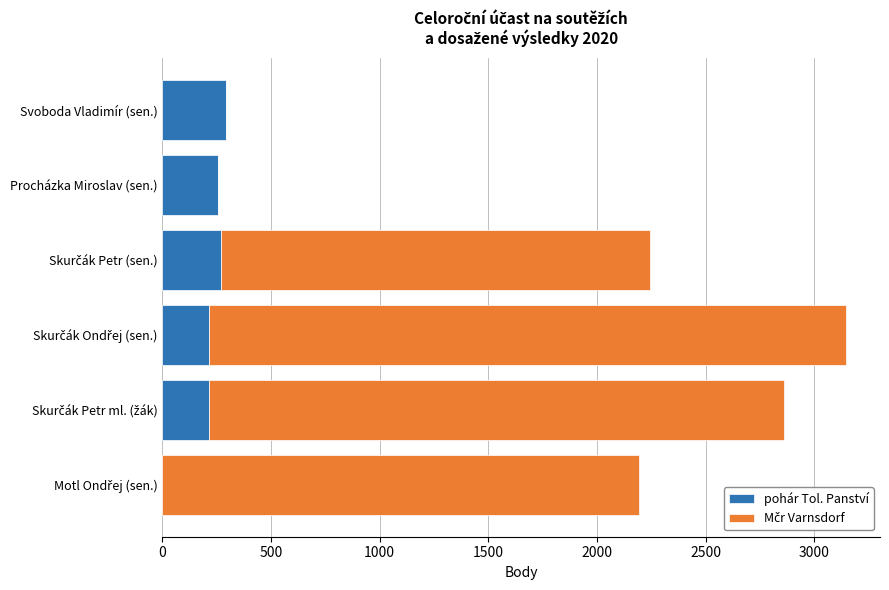

What value does the pohár Tol. Panství series have at Procházka Miroslav (sen.)?

256.5